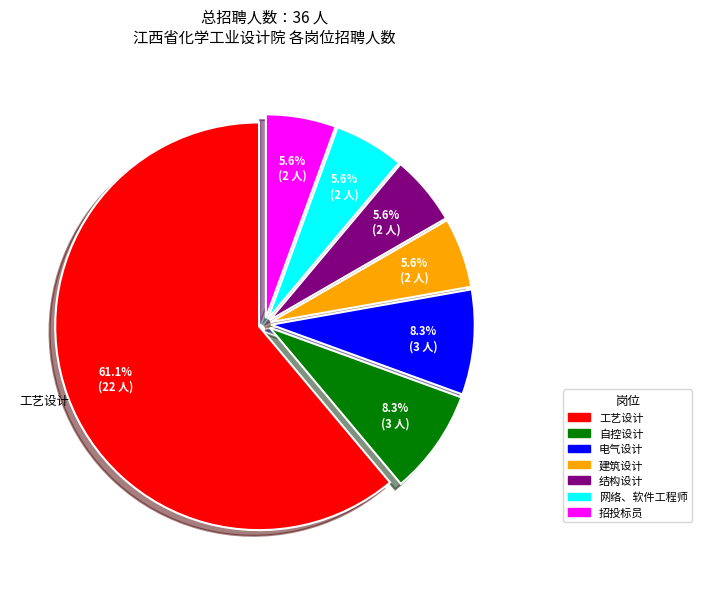

Approximately how many times larger is the value at 网络、软件工程师 compared to 电气设计?

0.7